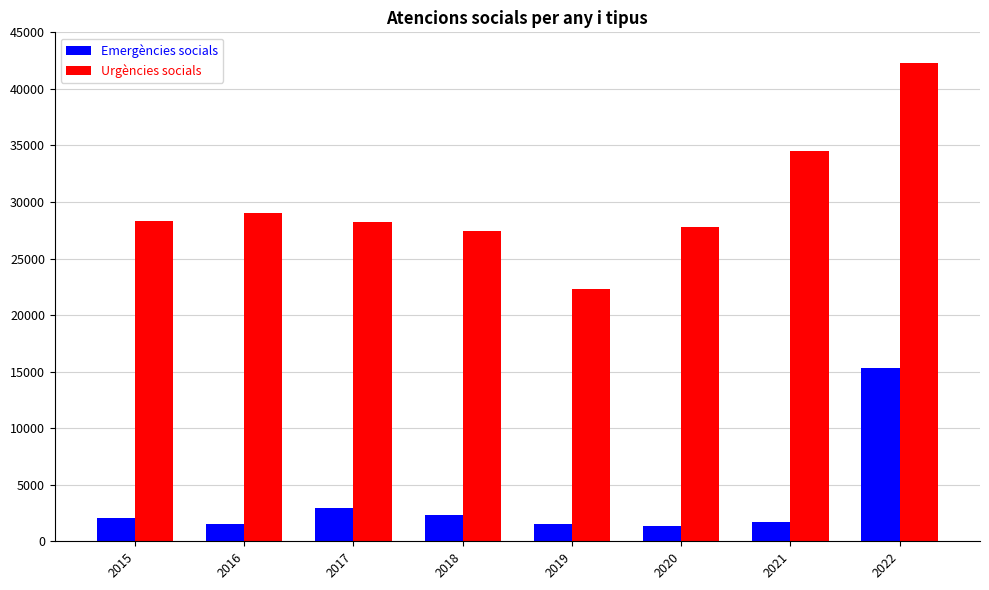

What is the value of the Emergències socials bar at the 3rd from the left?

2986